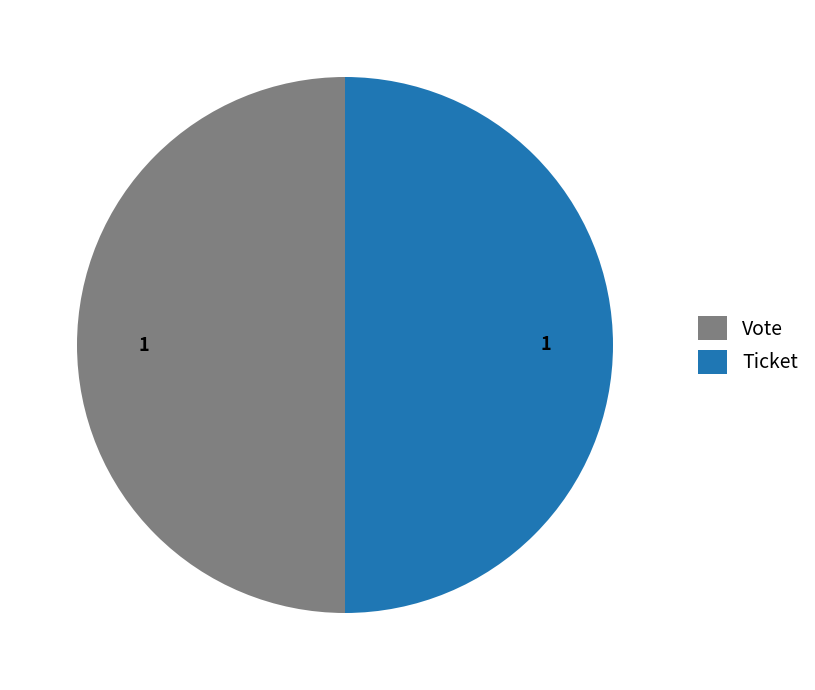

Do Ticket and Vote together represent more than half of the pie?

Yes